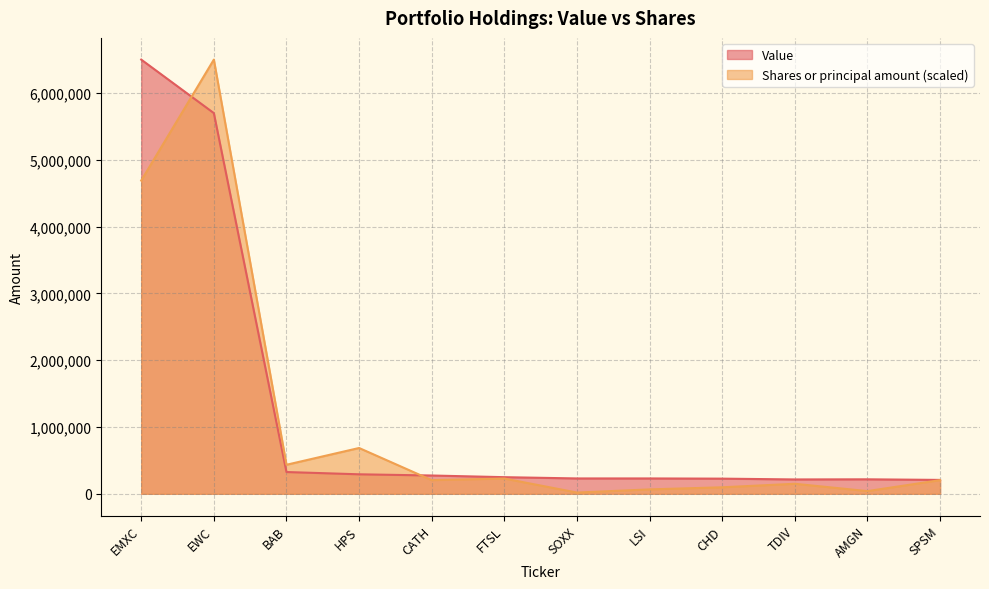

Reading right to left, list all the values displayed in this chart.

Value: SPSM=208000.0	AMGN=217000.0	TDIV=215000.0	CHD=227000.0	LSI=230000.0	SOXX=230000.0	FTSL=249000.0	CATH=274000.0	HPS=292000.0	BAB=326000.0	EWC=5699000.0	EMXC=6500000.0
Shares or principal amount: SPSM=204500.7	AMGN=40460.4	TDIV=150231.1	CHD=97588.6	LSI=66011.9	SOXX=18690.9	FTSL=228689.0	CATH=204456.7	HPS=685803.0	BAB=434728.9	EWC=6500000.0	EMXC=4689091.3